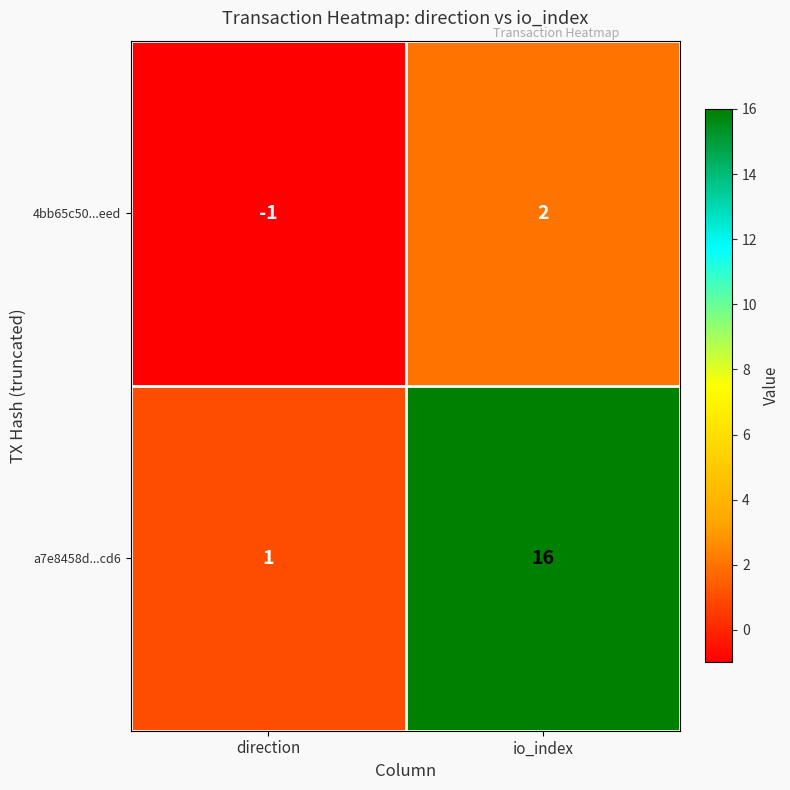

What is the spread (max minus min) of values at direction?

2